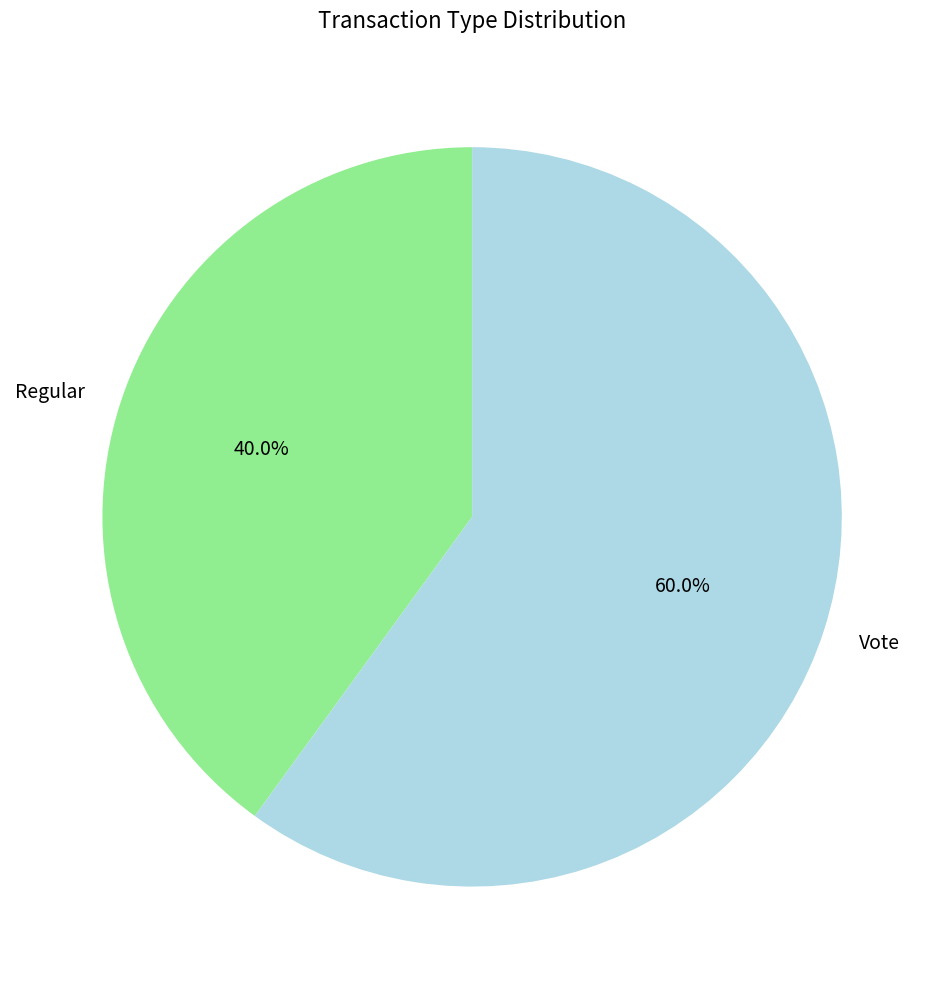

What is the largest slice in the pie chart?

Vote